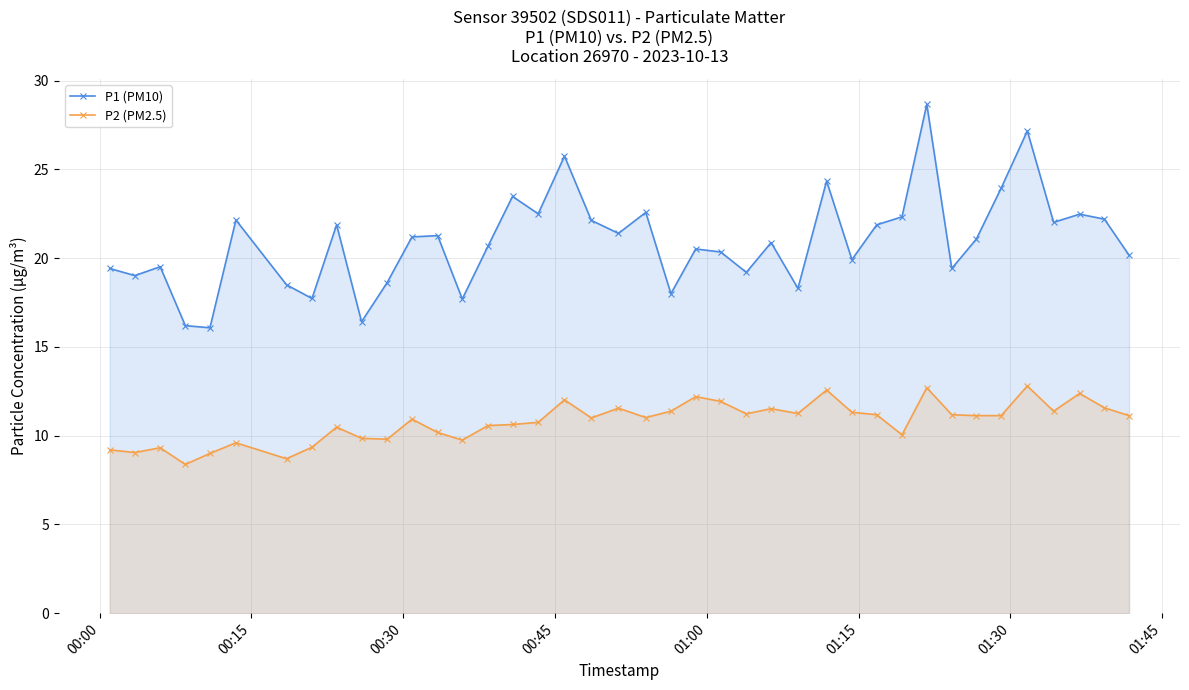

List the series in order of their peak value, highest first.

P1 (PM10), P2 (PM2.5)